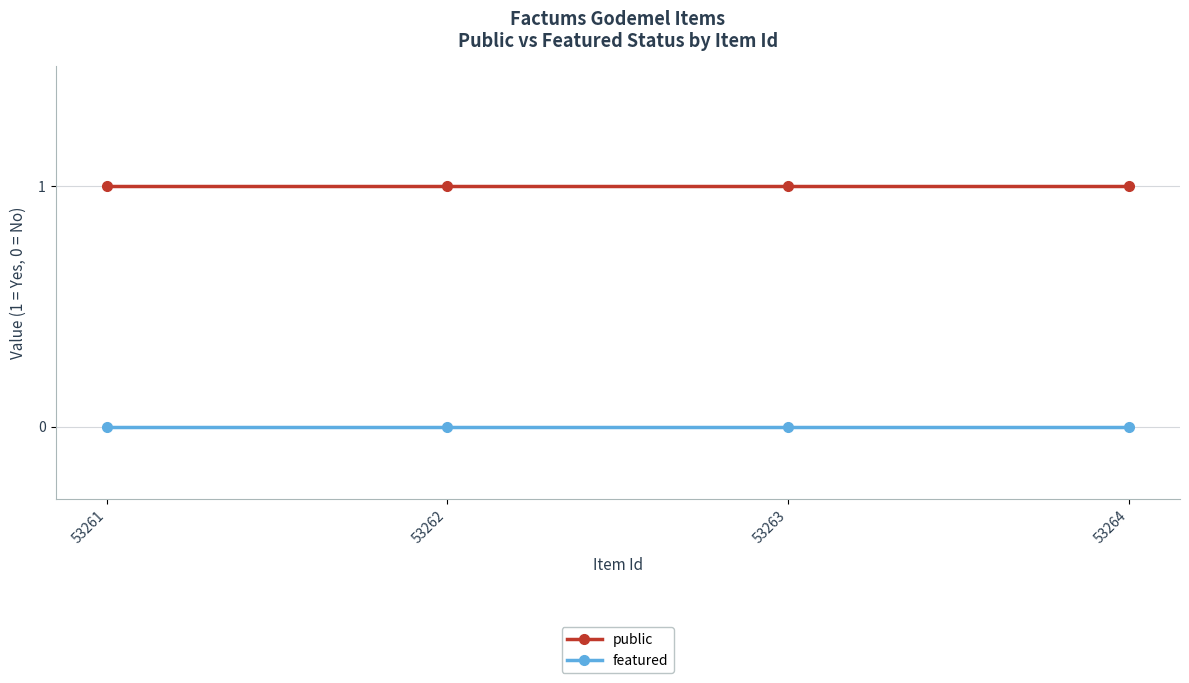

Is the value of public at 53264 greater than the value of featured at 53262?

Yes